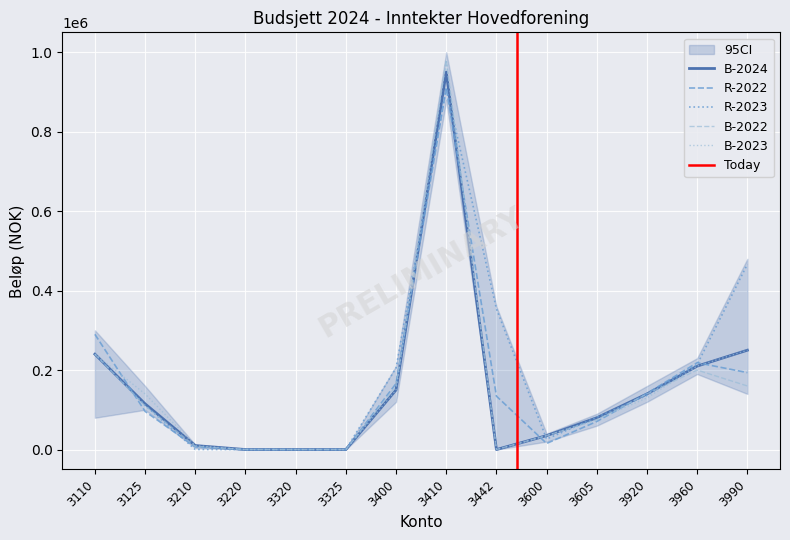

What is the average value of the R-2022 series?

160197